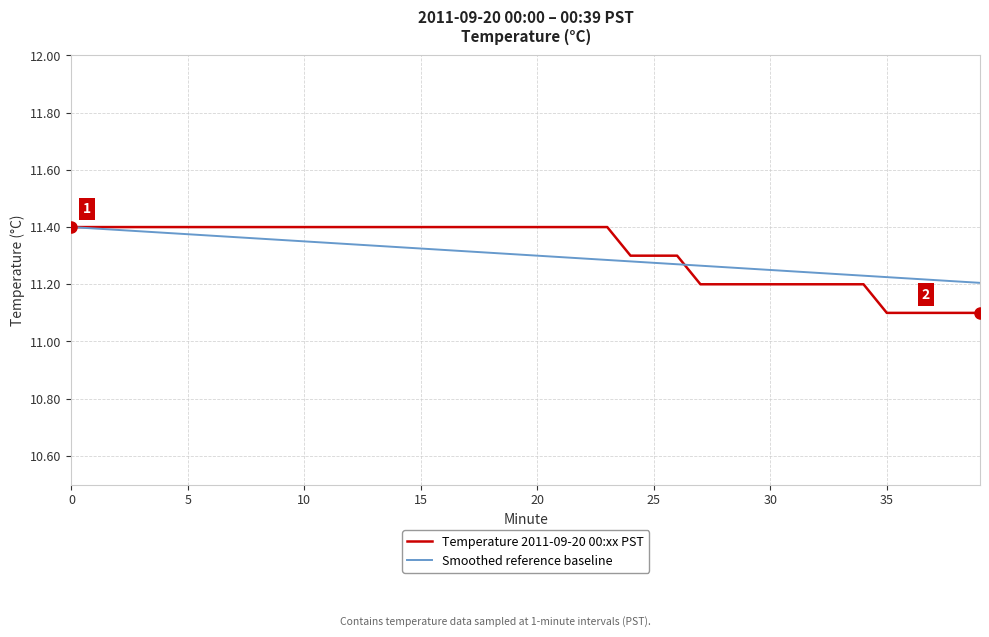

What are all the series names shown in the legend?

Temperature 2011-09-20 00:xx PST, Smoothed reference baseline